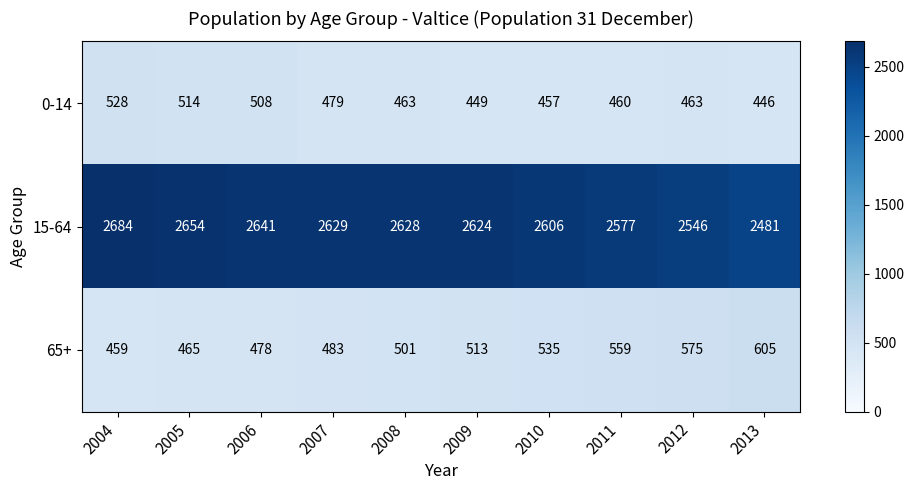

Which series has the largest total across all categories?

15-64